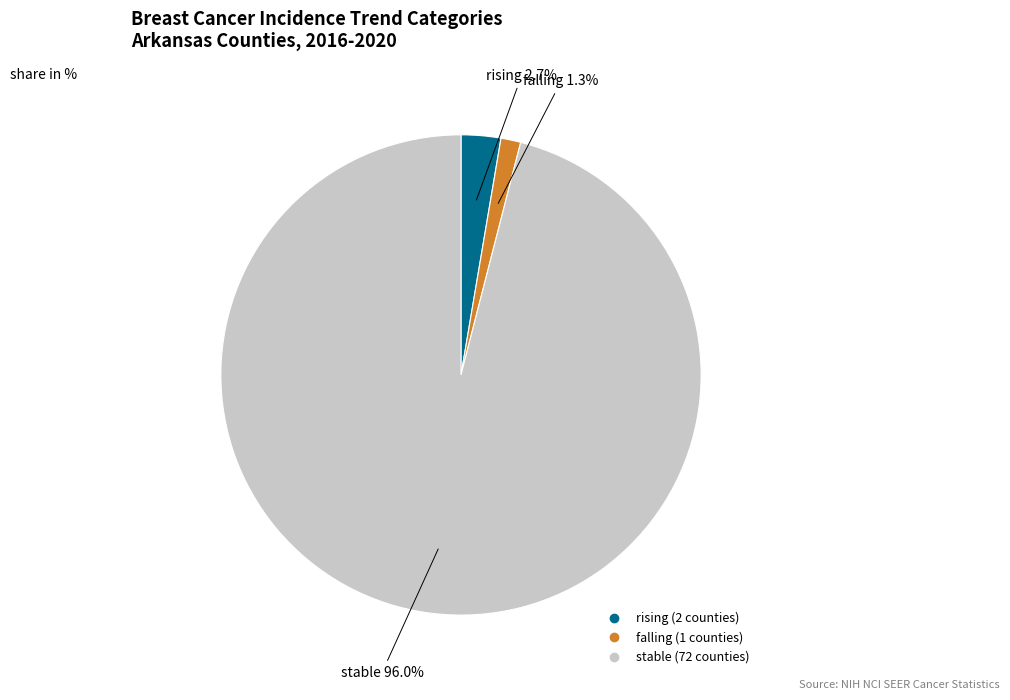

Which slice is the largest?

stable